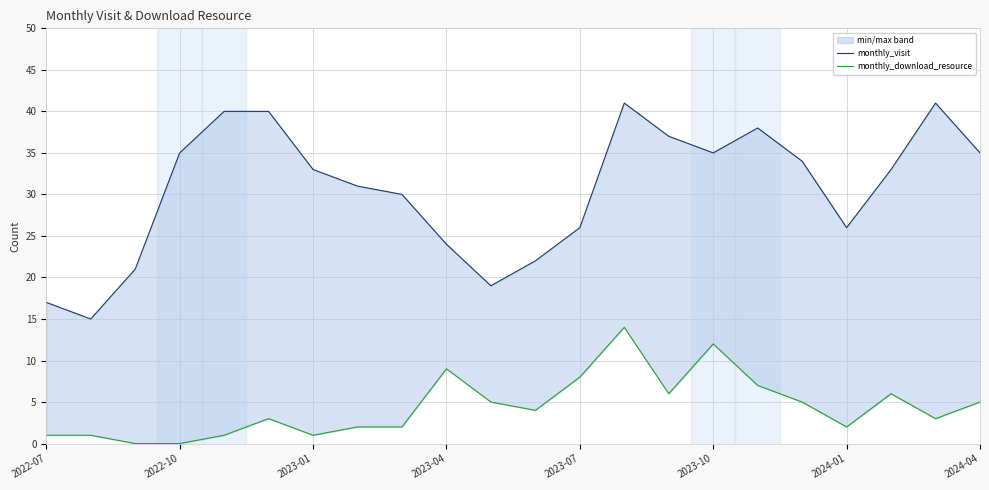

What is the lowest value of the monthly_visit series?

15